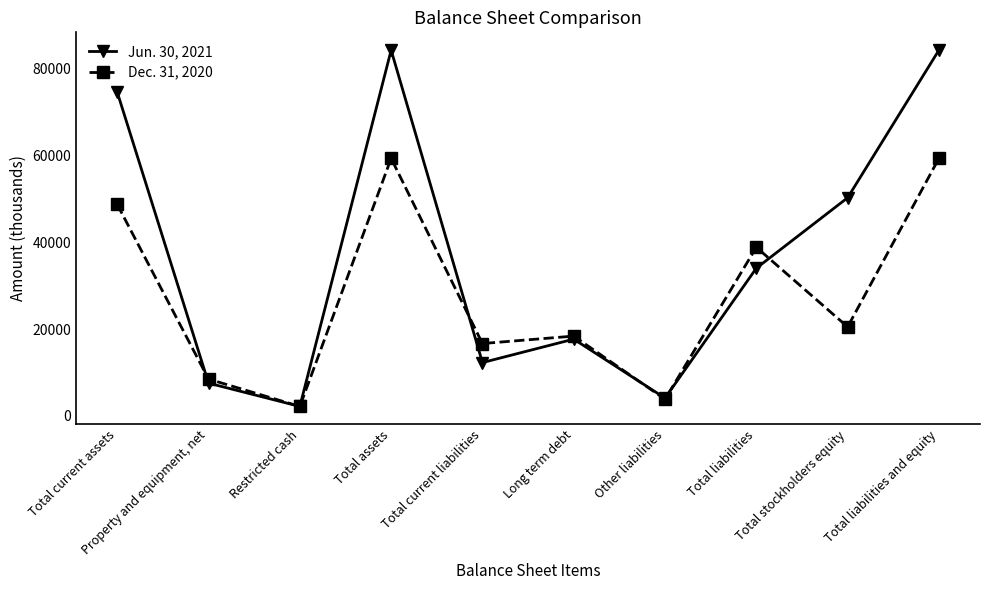

Between which two adjacent categories do Jun. 30, 2021 and Dec. 31, 2020 first intersect?

Total current assets and Property and equipment, net